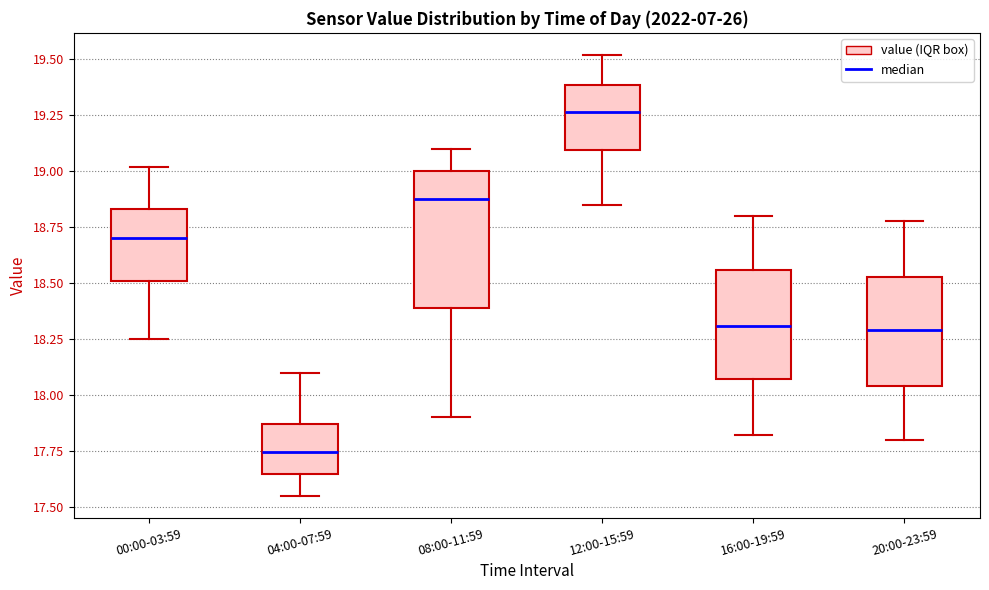

Which box's median line is the lowest?

04:00-07:59